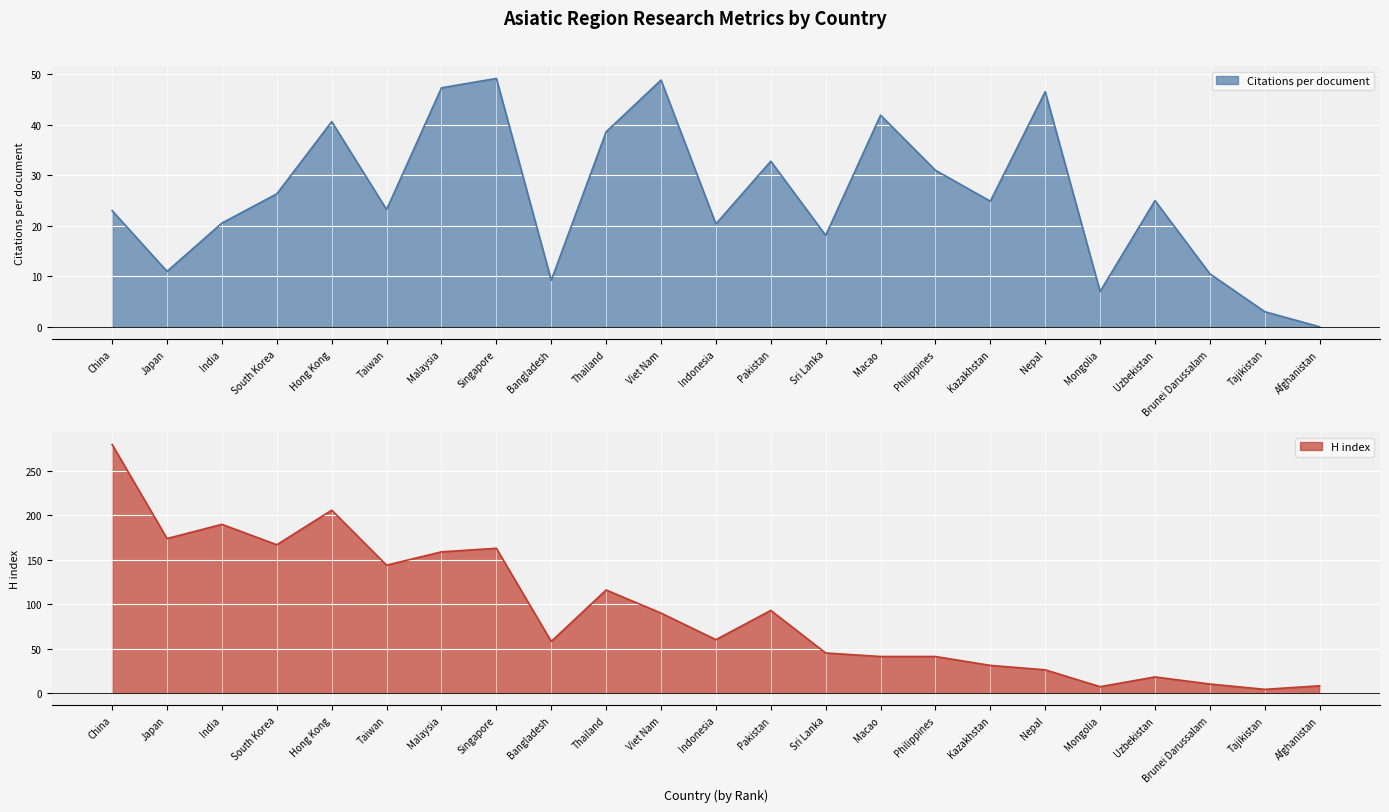

Does the chart display data point markers on the line(s)?

No